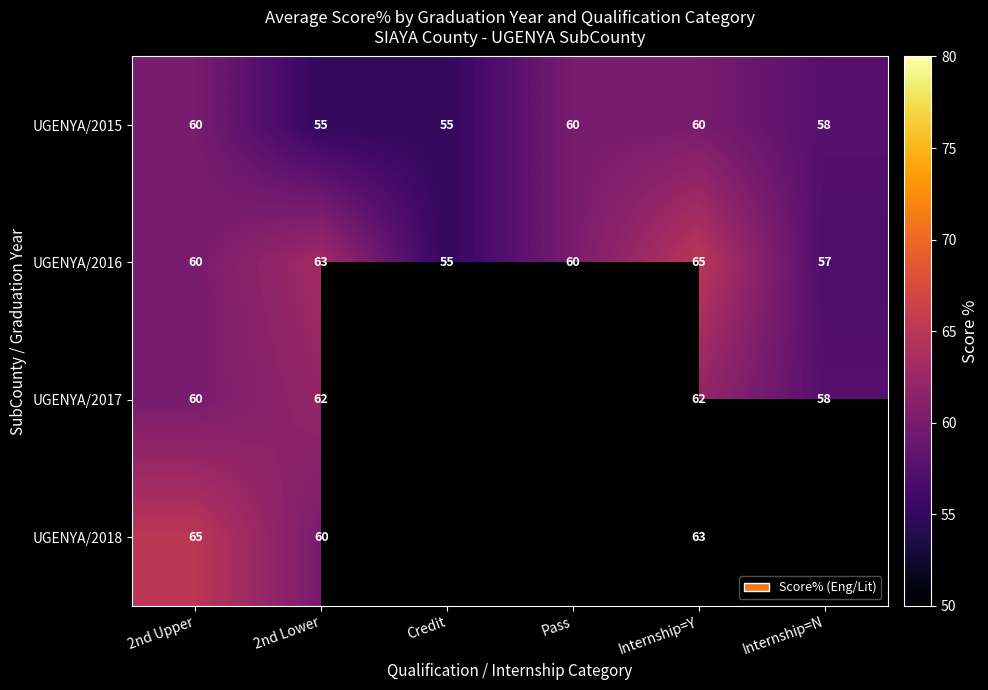

True or false: UGENYA/2018 has a value of 35 at 2nd Upper.

False